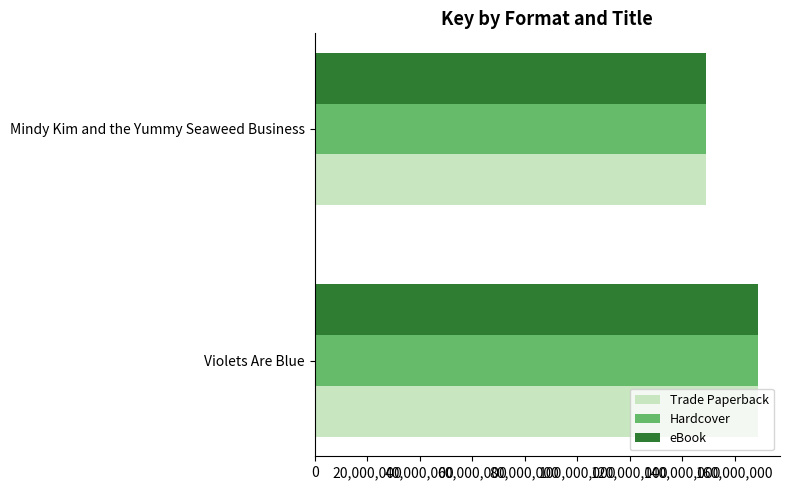

Is it true that Hardcover equals 53330961 at Violets Are Blue?

False